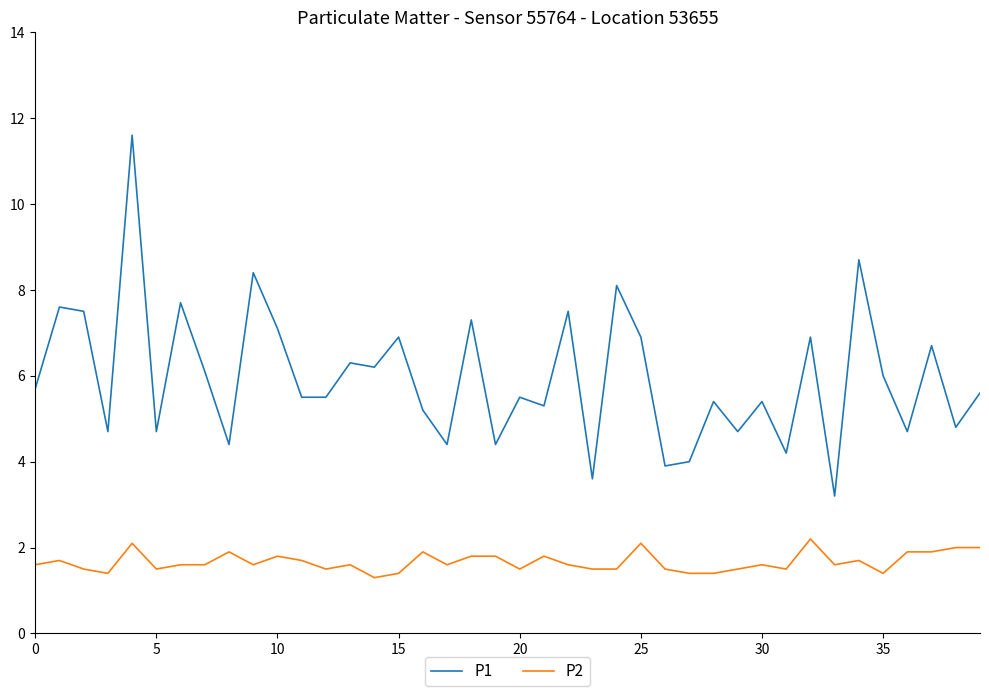

Rank the series by their average value, from lowest to highest.

P2, P1